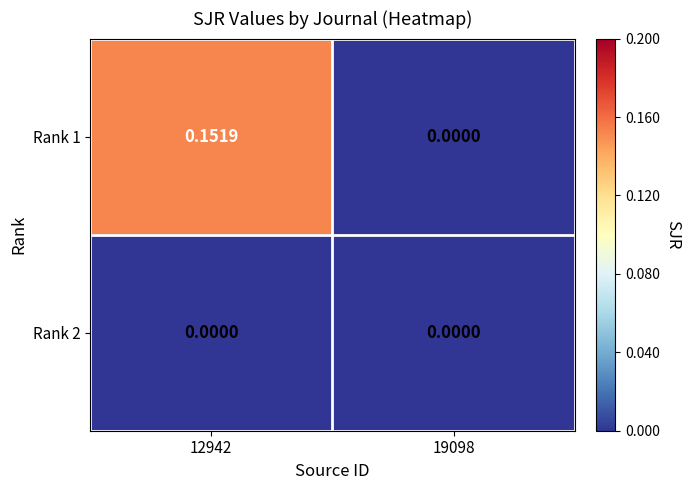

Is the value of Rank 2 at 12942 greater than the value of Rank 1 at 12942?

No